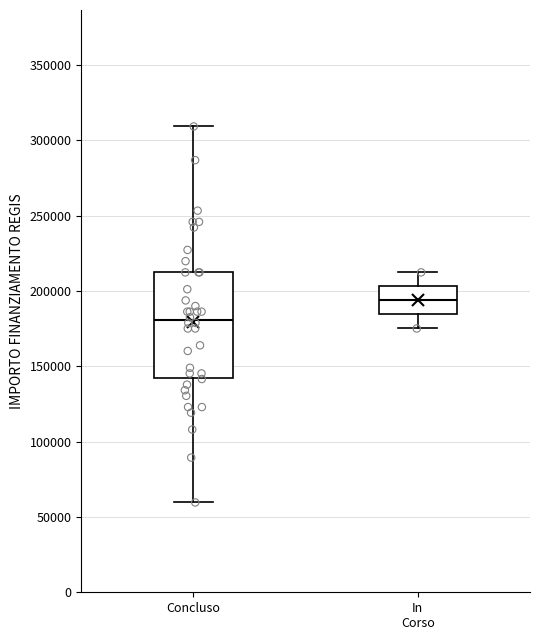

Where is the upper edge of the box for In Corso on the y-axis? The values are not printed on the chart, so give them approximately, as read against the axis.

205000